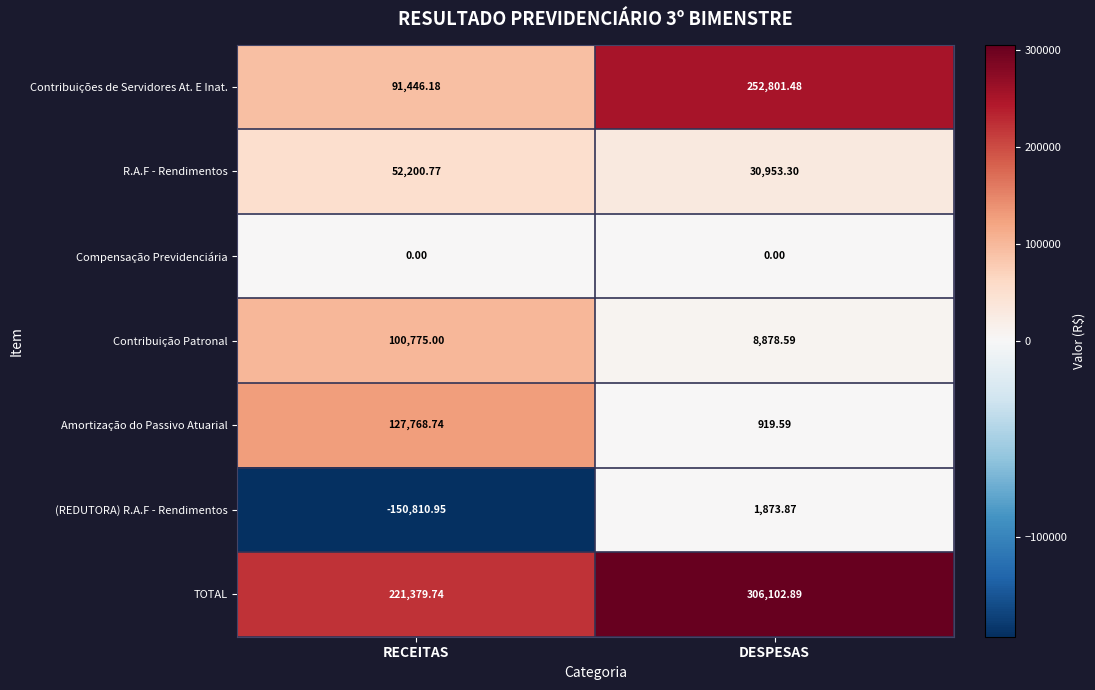

Rank the series at DESPESAS from highest to lowest value.

TOTAL, Contribuições de Servidores At. E Inat., R.A.F - Rendimentos, Contribuição Patronal, (REDUTORA) R.A.F - Rendimentos, Amortização do Passivo Atuarial, Compensação Previdenciária